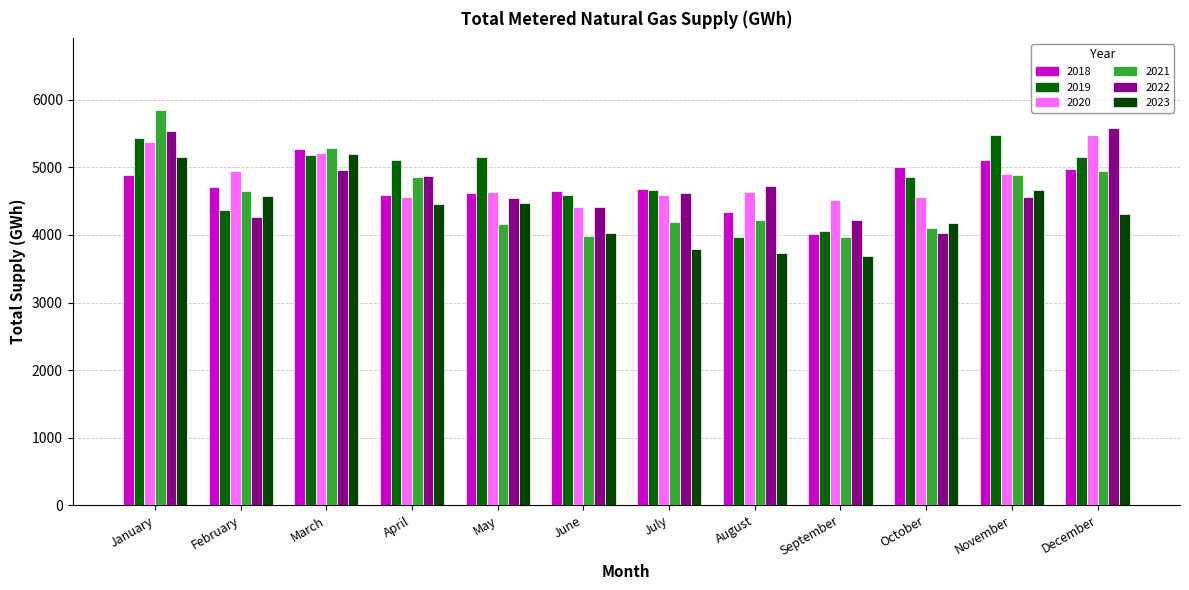

At which category is the sum across all series the highest?

January